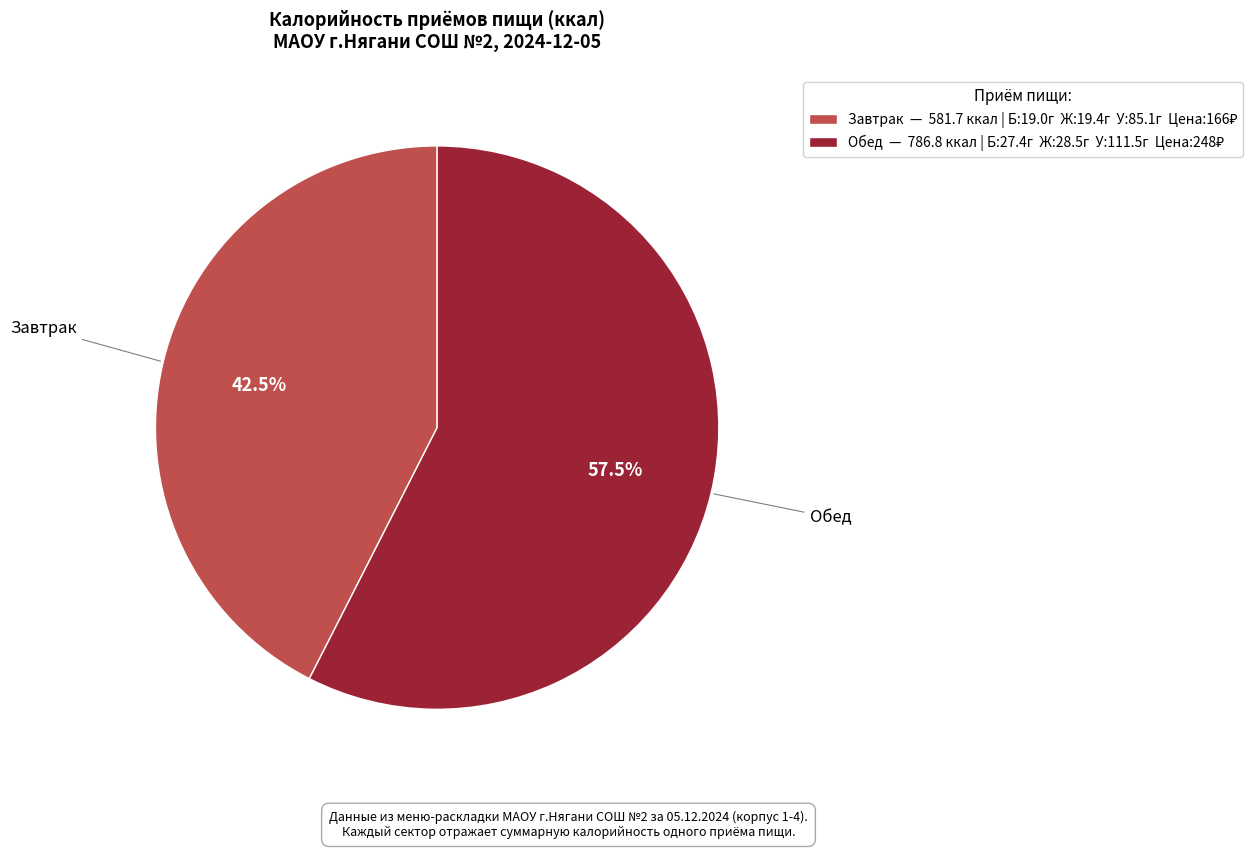

Which slice is the smallest?

Завтрак